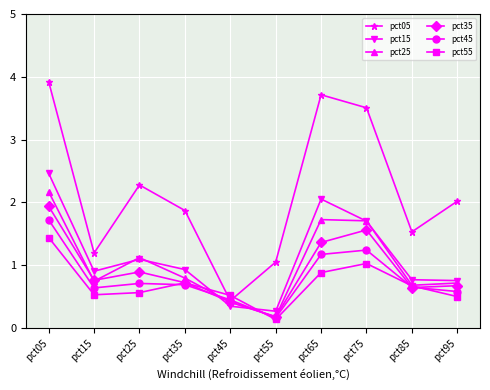

After their last crossing, which series has the higher values: pct25 or pct35?

pct25